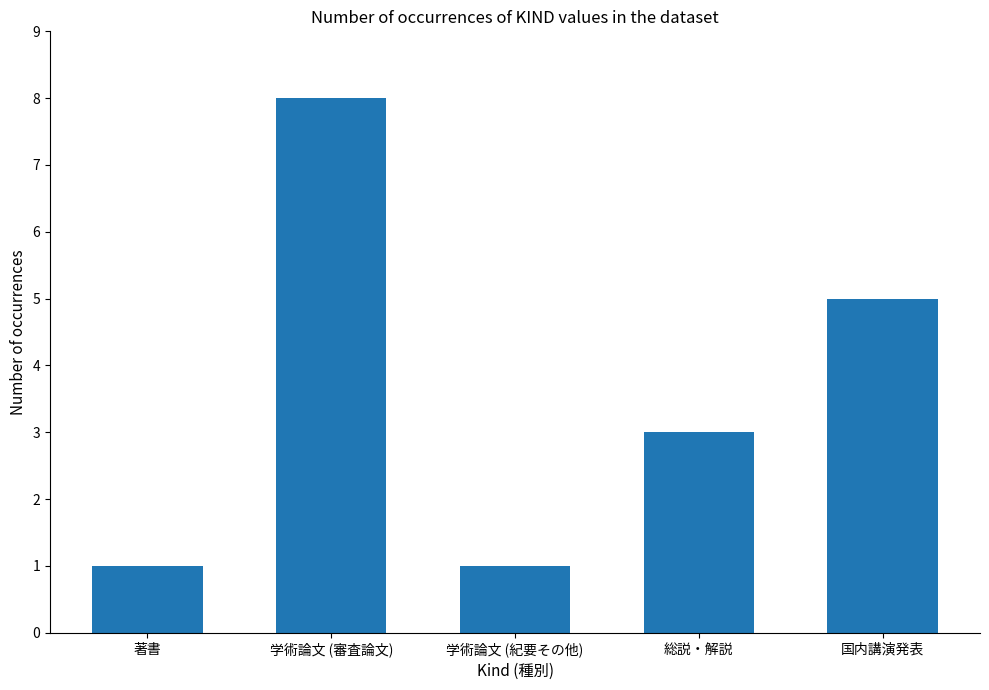

What is the average value?

4